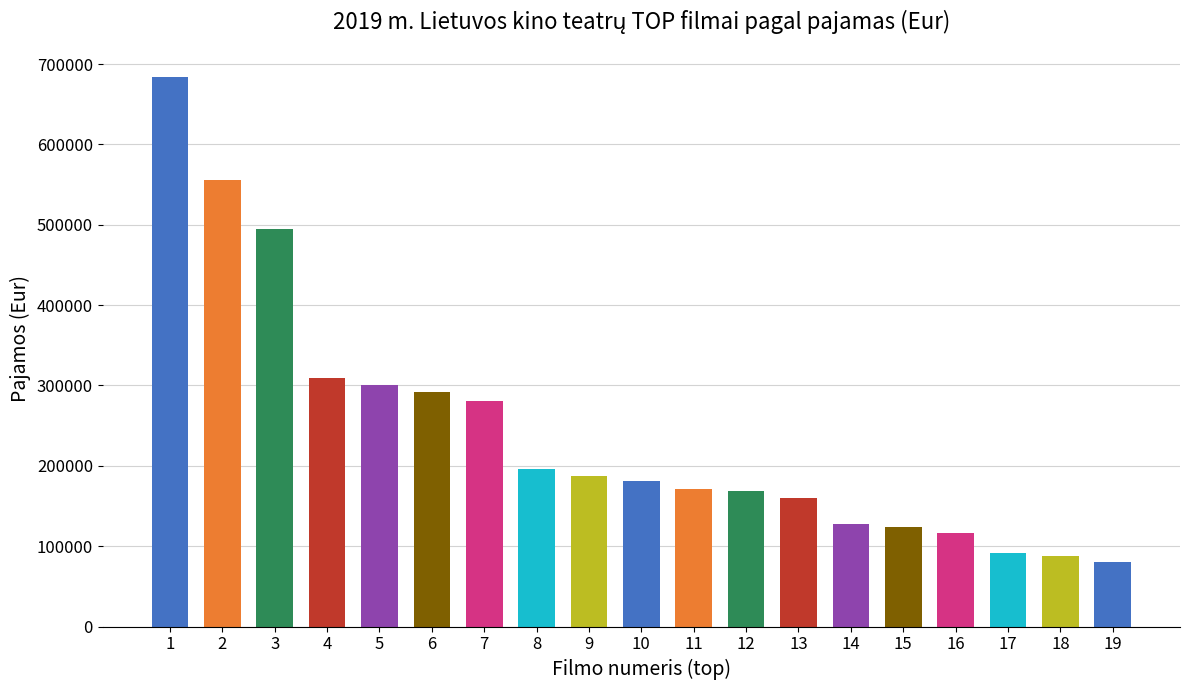

What is the difference between the values at 4 and 1?

373886.7